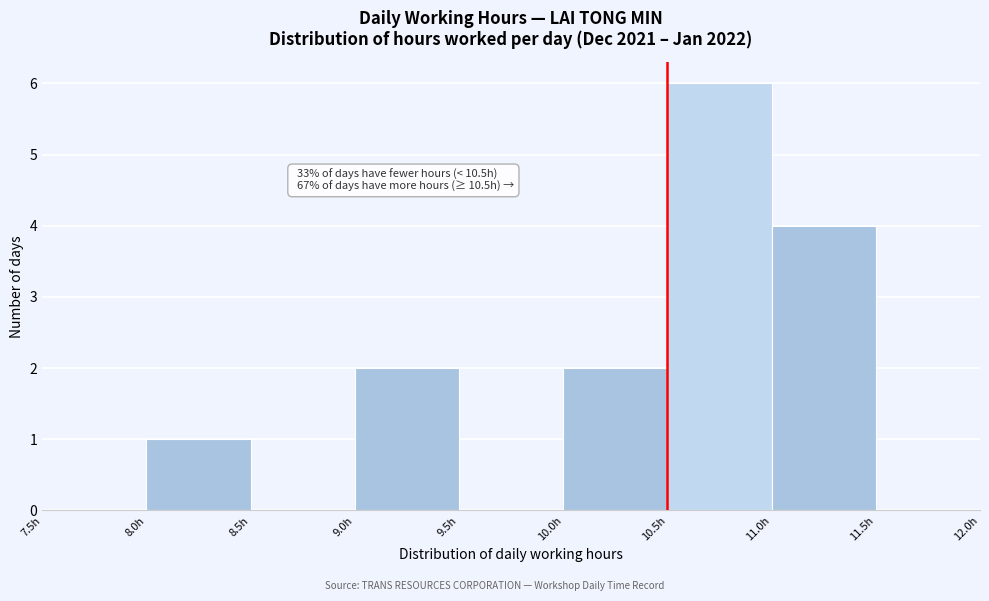

Over which range of the x-axis is the bar tallest?

10.5 to 11.0